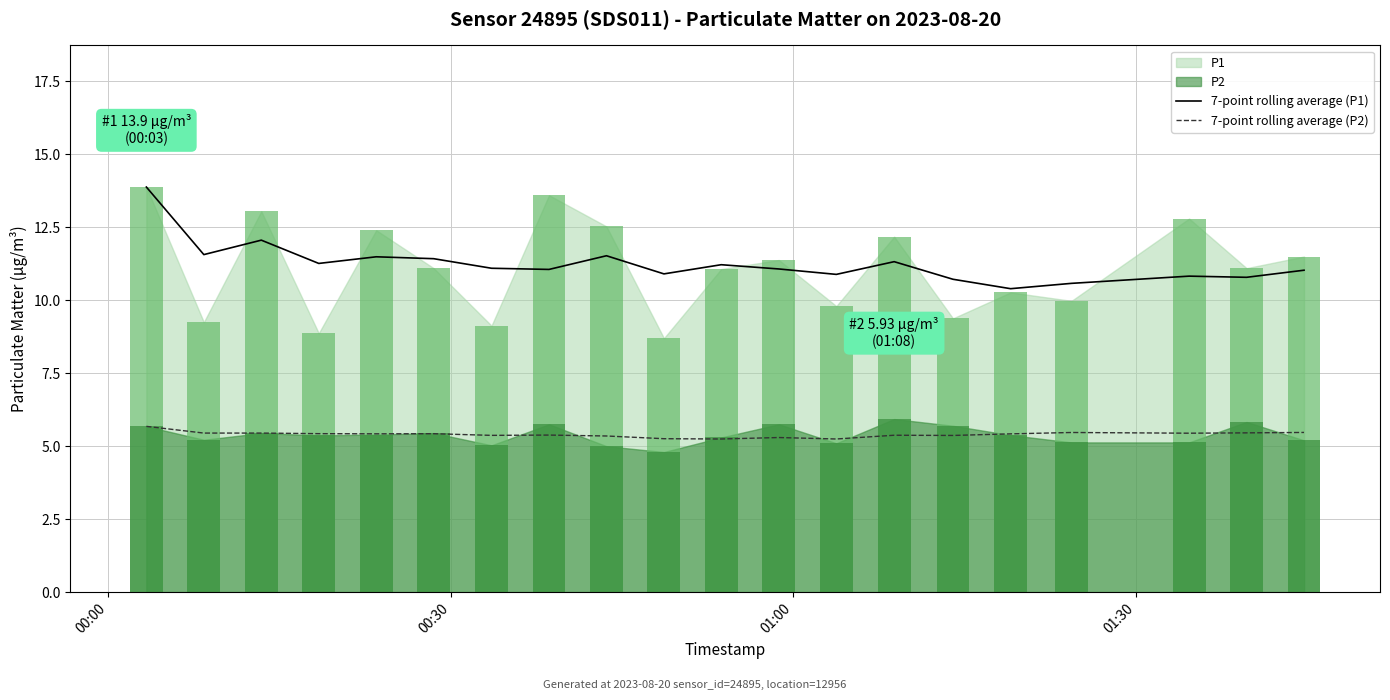

What is the spread (max minus min) of values at 16?

5.1